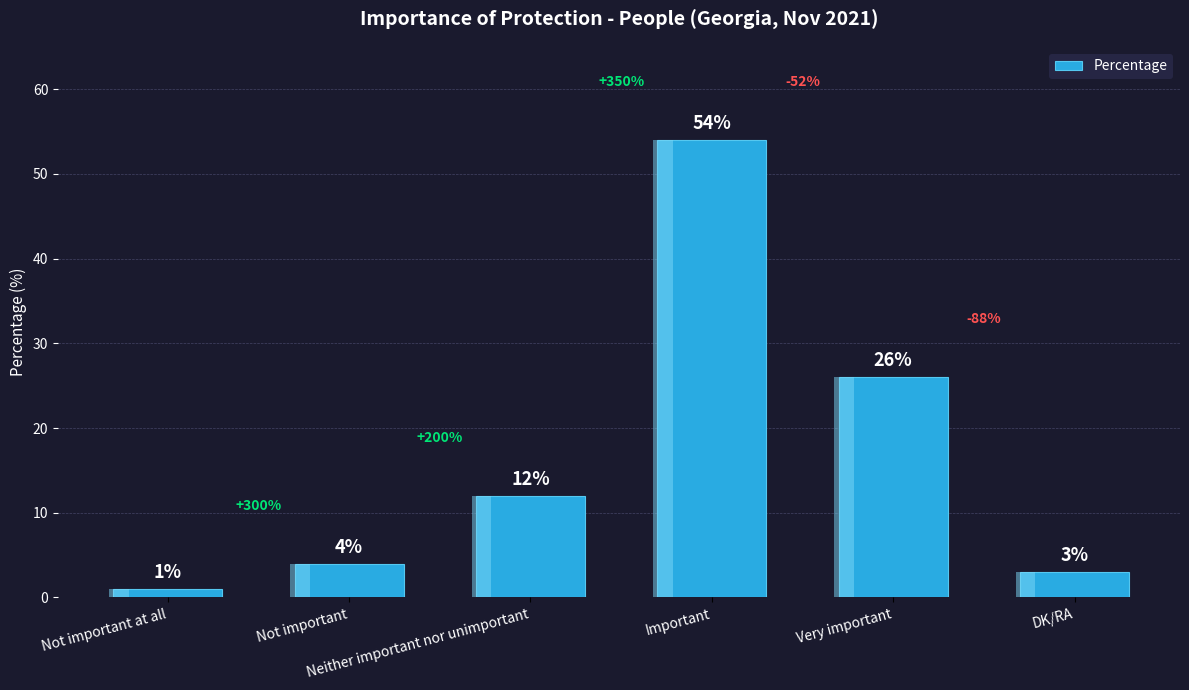

What is the difference between the values at Very important and Neither important nor unimportant?

14